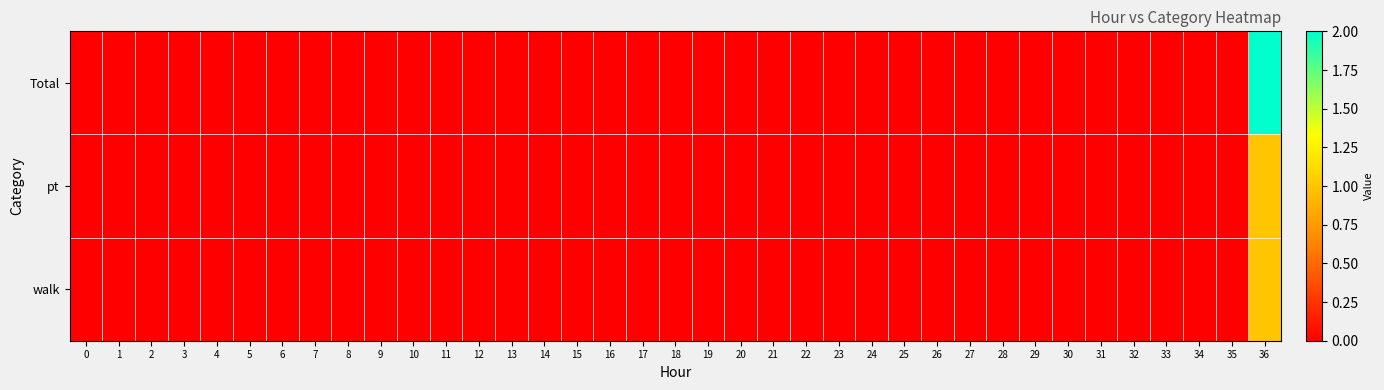

Reading left to right, what are all the values shown in this chart?

Total: 0=0	1=0	2=0	3=0	4=0	5=0	6=0	7=0	8=0	9=0	10=0	11=0	12=0	13=0	14=0	15=0	16=0	17=0	18=0	19=0	20=0	21=0	22=0	23=0	24=0	25=0	26=0	27=0	28=0	29=0	30=0	31=0	32=0	33=0	34=0	35=0	36=2
pt: 0=0	1=0	2=0	3=0	4=0	5=0	6=0	7=0	8=0	9=0	10=0	11=0	12=0	13=0	14=0	15=0	16=0	17=0	18=0	19=0	20=0	21=0	22=0	23=0	24=0	25=0	26=0	27=0	28=0	29=0	30=0	31=0	32=0	33=0	34=0	35=0	36=1
walk: 0=0	1=0	2=0	3=0	4=0	5=0	6=0	7=0	8=0	9=0	10=0	11=0	12=0	13=0	14=0	15=0	16=0	17=0	18=0	19=0	20=0	21=0	22=0	23=0	24=0	25=0	26=0	27=0	28=0	29=0	30=0	31=0	32=0	33=0	34=0	35=0	36=1